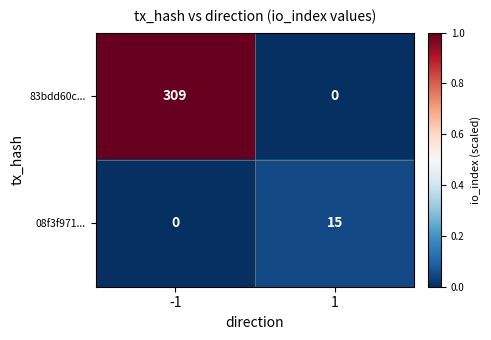

List the series in order of their peak value, lowest first.

08f3f971..., 83bdd60c...